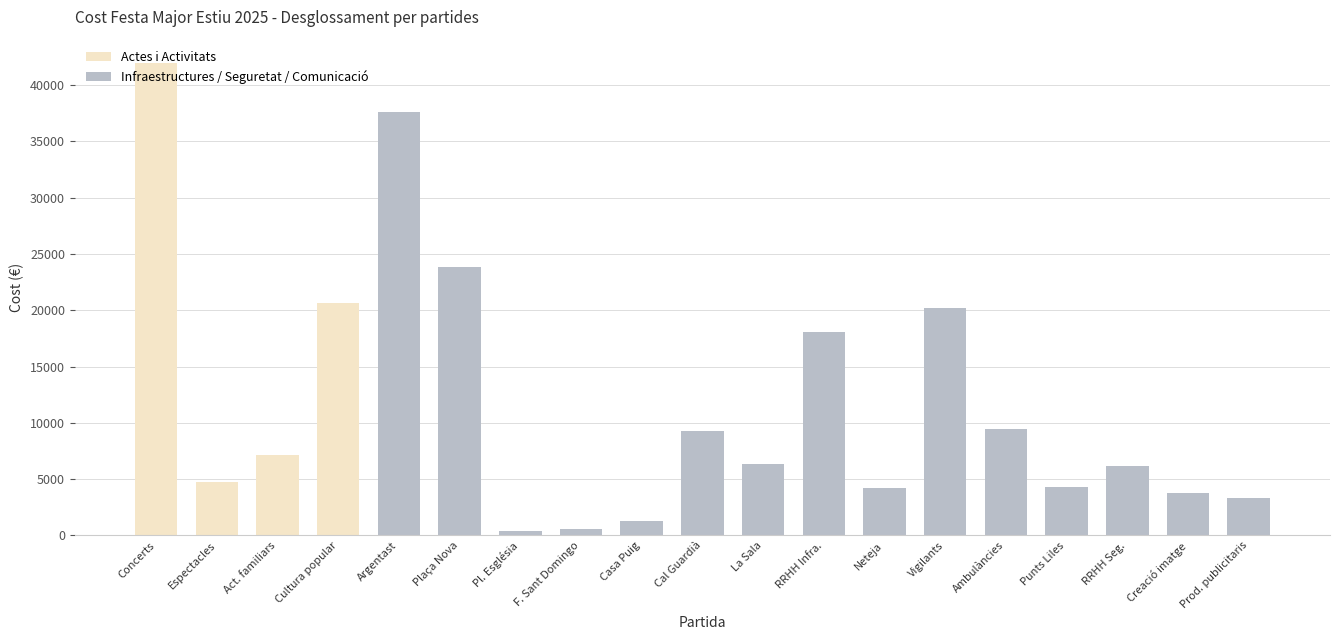

The value at Pl. Església is 365.9. True or false?

True